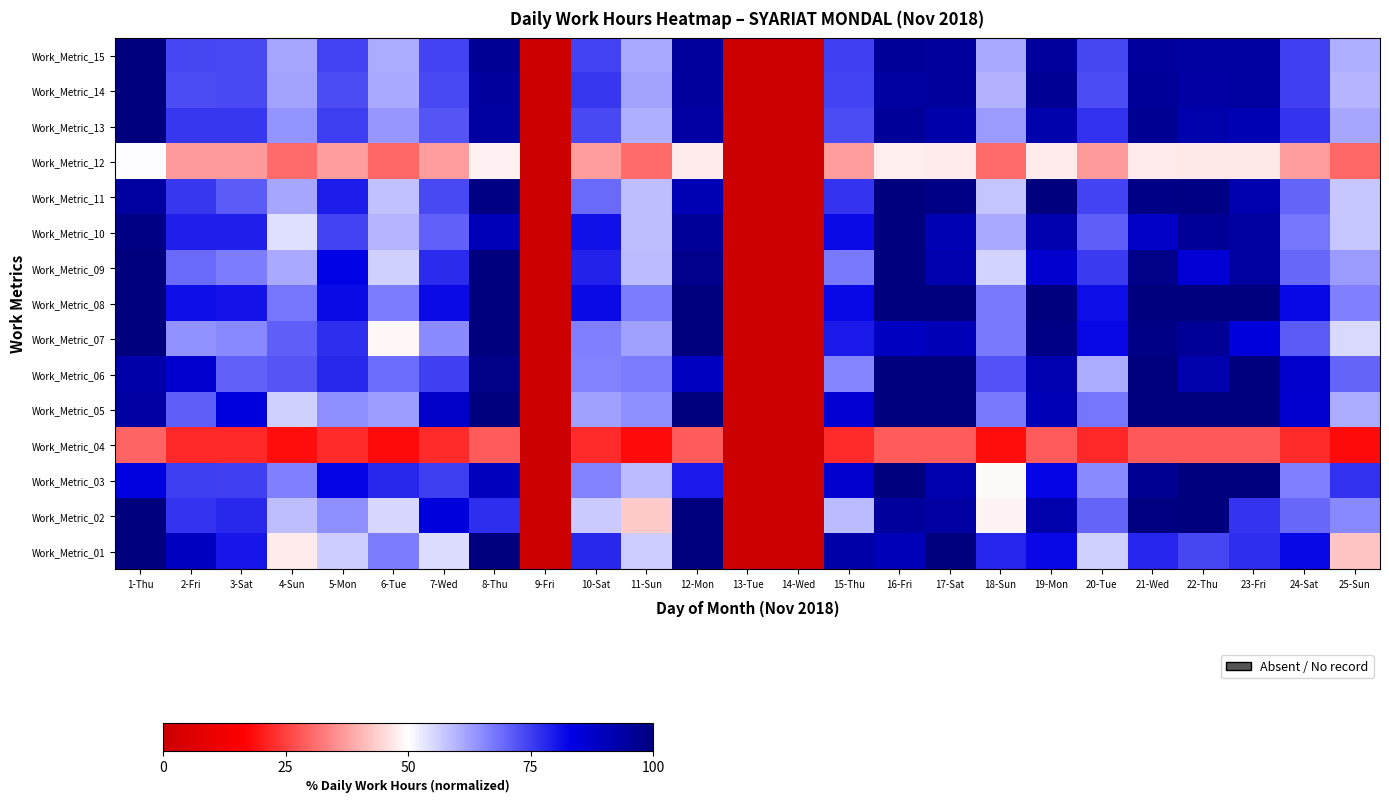

At 19-Mon, list the series in order from smallest to largest.

Work_Metric_04, Work_Metric_12, Work_Metric_01, Work_Metric_03, Work_Metric_09, Work_Metric_05, Work_Metric_06, Work_Metric_10, Work_Metric_02, Work_Metric_13, Work_Metric_15, Work_Metric_14, Work_Metric_07, Work_Metric_11, Work_Metric_08